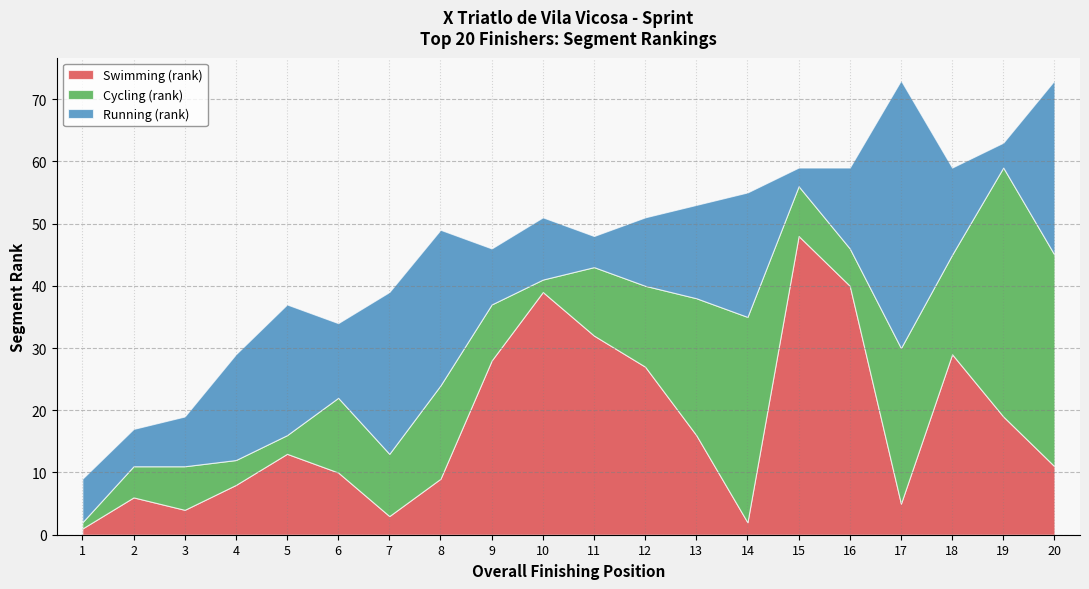

Which series changed the most between 12 and 13?

Swimming (rank)